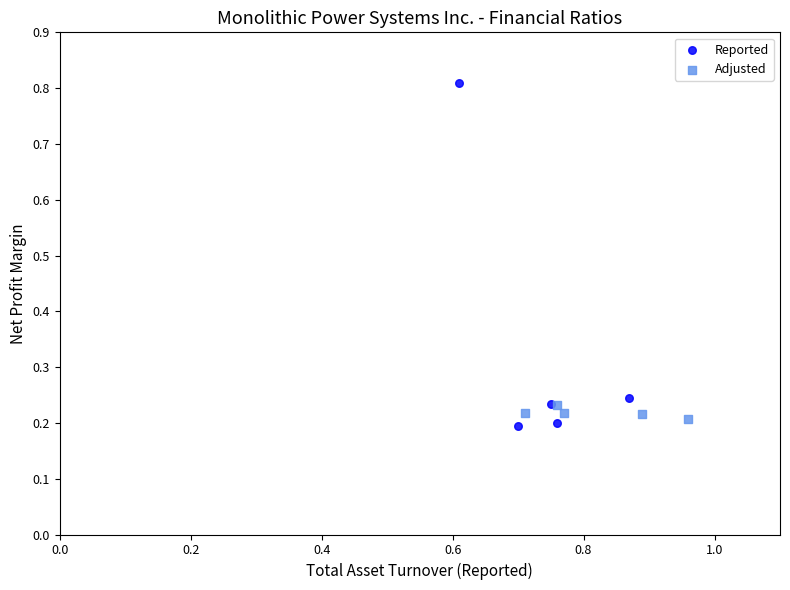

What are all the series names shown in the legend?

Reported, Adjusted